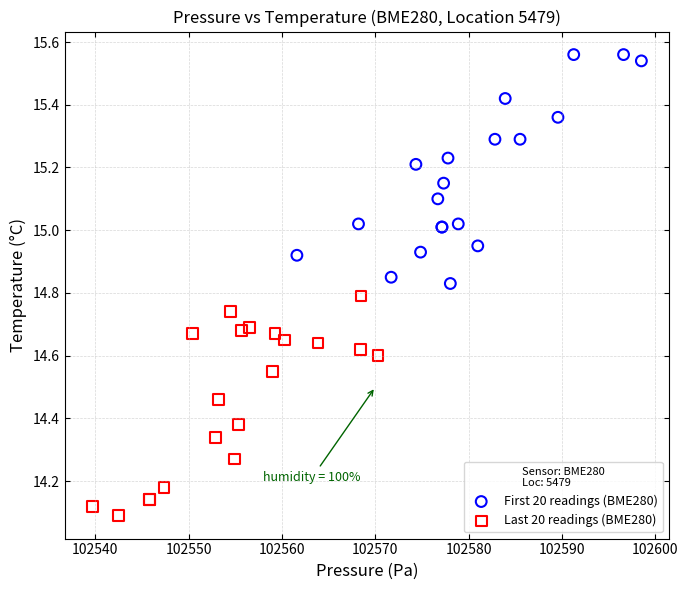

What are all the series names shown in the legend?

First 20 readings (BME280), Last 20 readings (BME280)